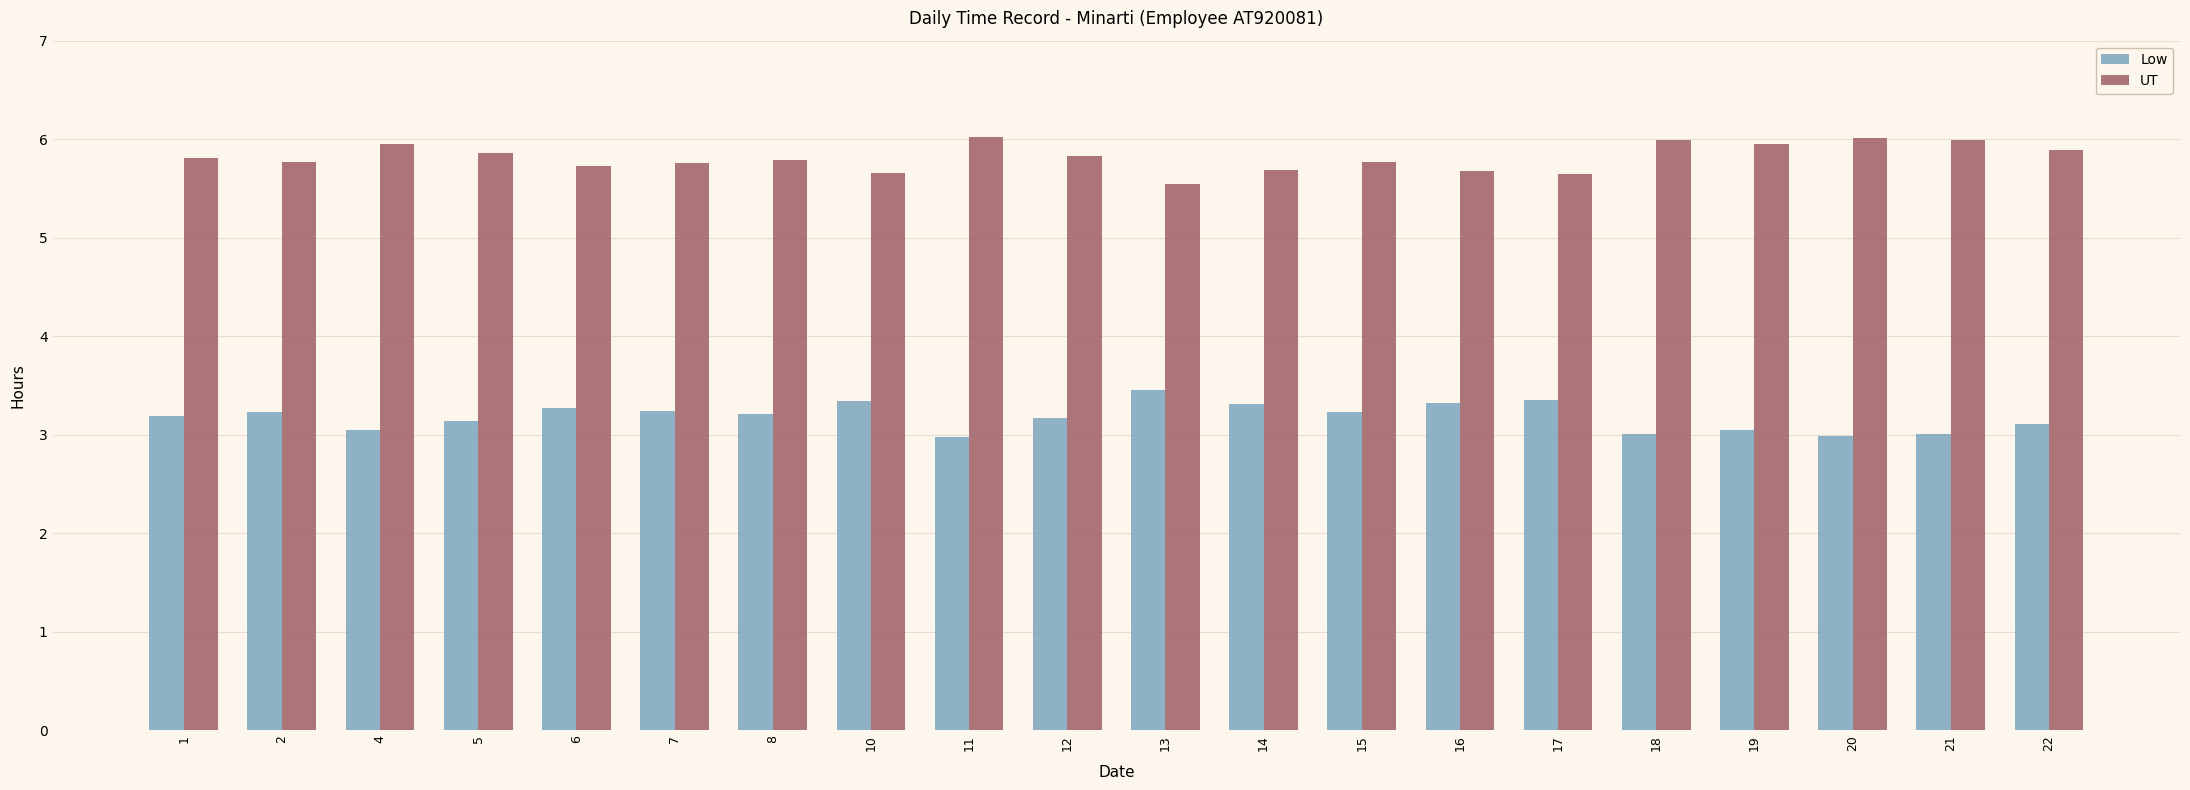

What is the highest value of the UT series?

6.0